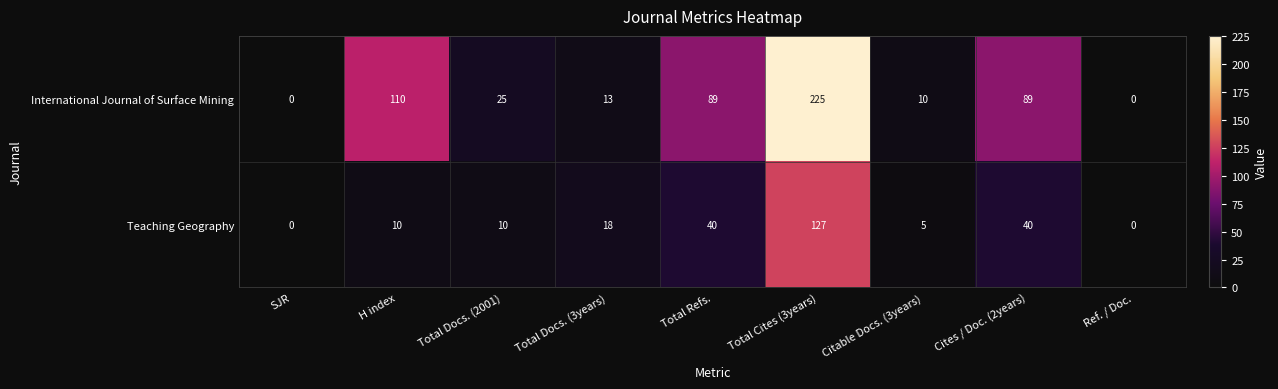

What is the sum of the International Journal of Surface Mining values at Total Docs. (3years) and Total Refs.?

102